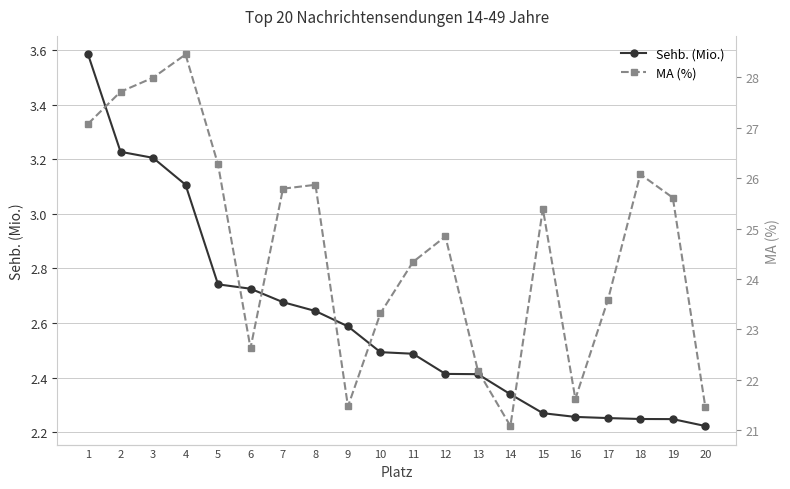

What is the difference between the second highest and minimum values in the MA (%) series?

6.9